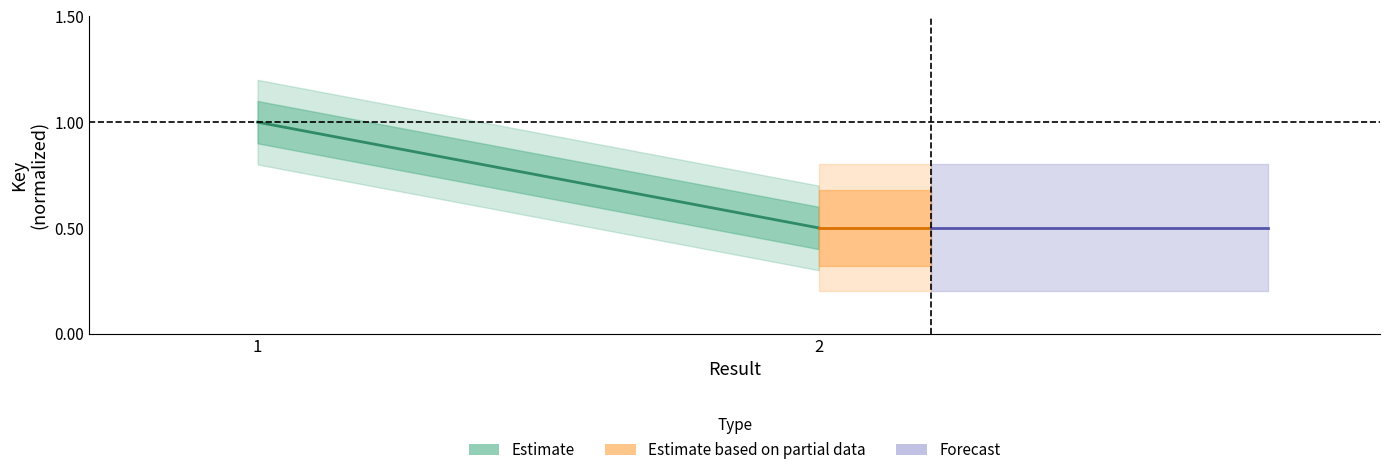

What is the value of the Forecast point at the 2nd from the left?

0.5